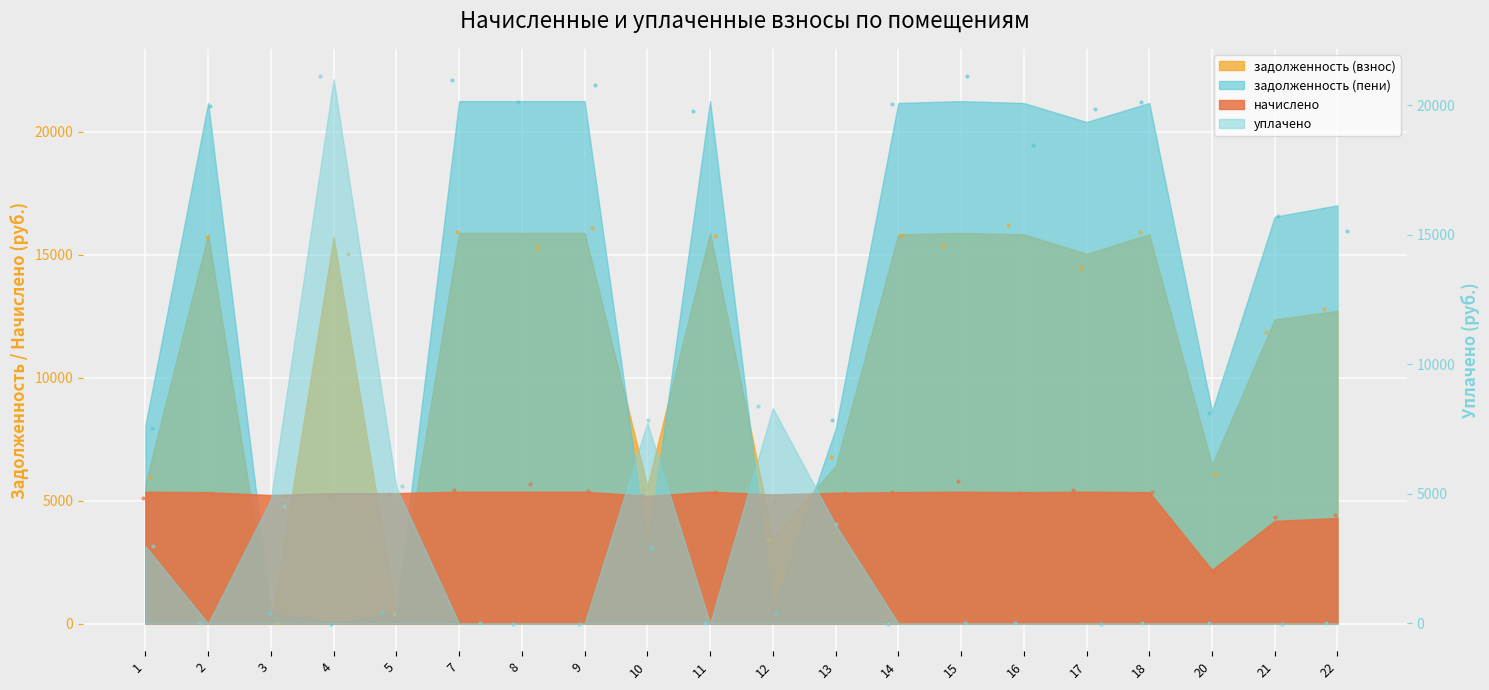

At which category is the sum across all series the highest?

7